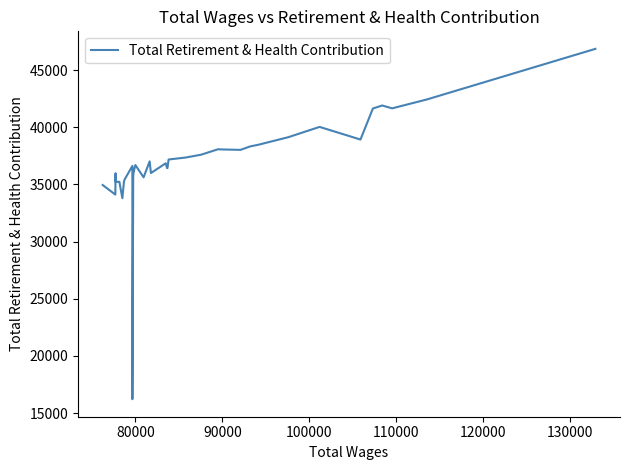

What is the smallest value displayed?

16216